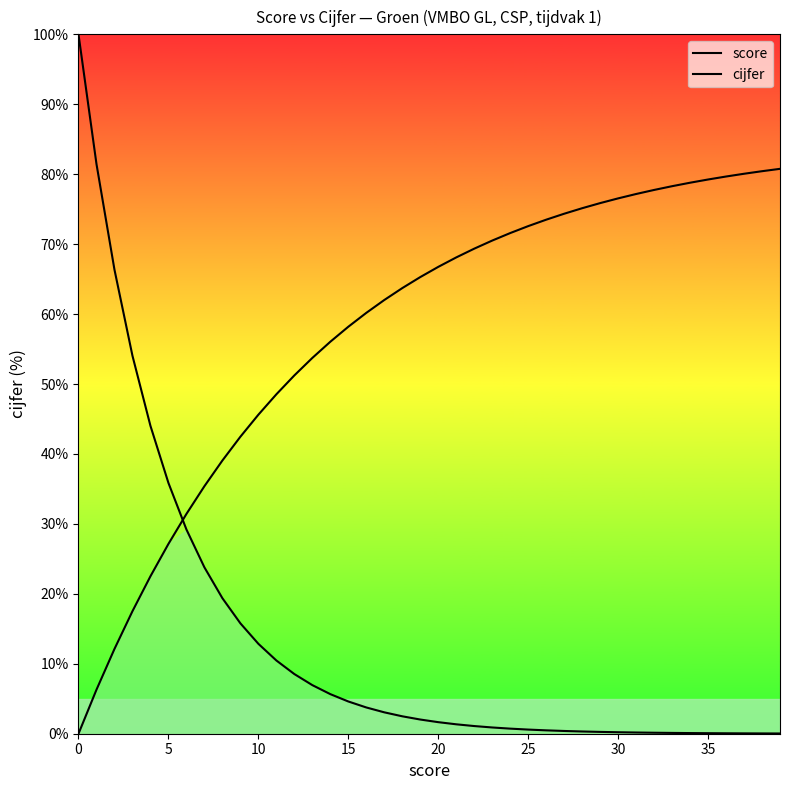

What is the maximum value shown in the chart?

100.0